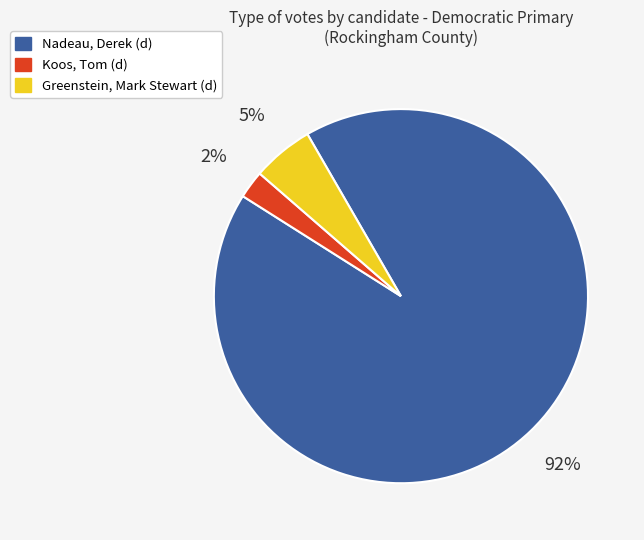

To the nearest percent, what is the average slice percentage?

33%